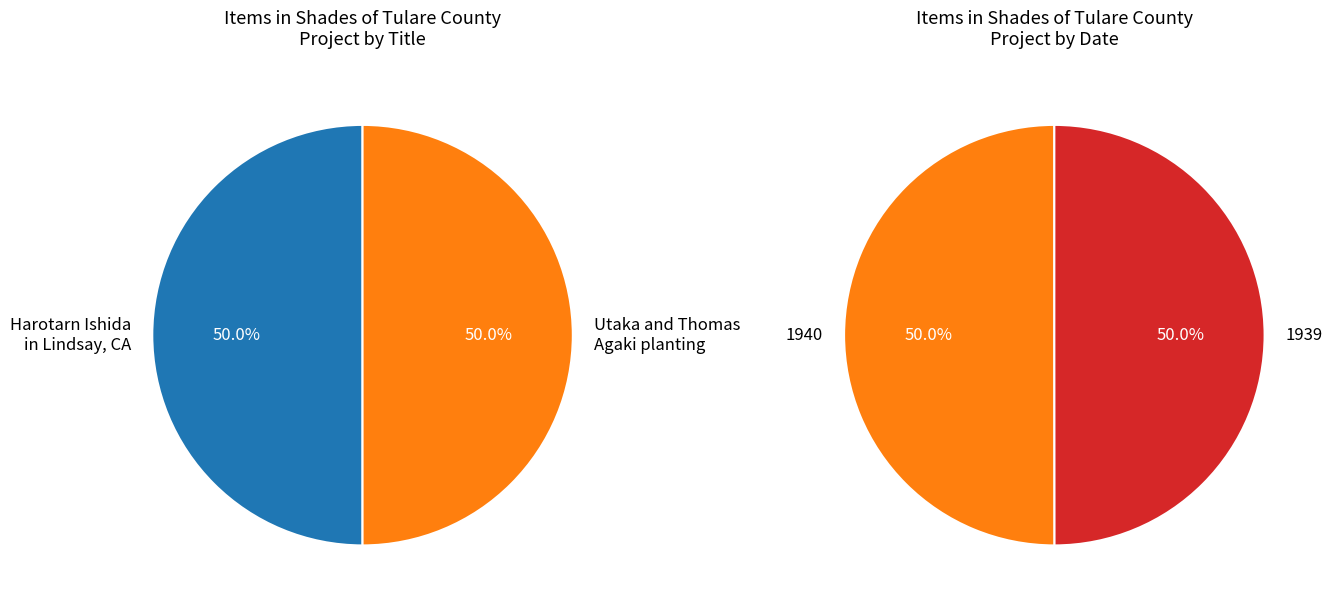

To the nearest percent, what is the average slice percentage?

50%